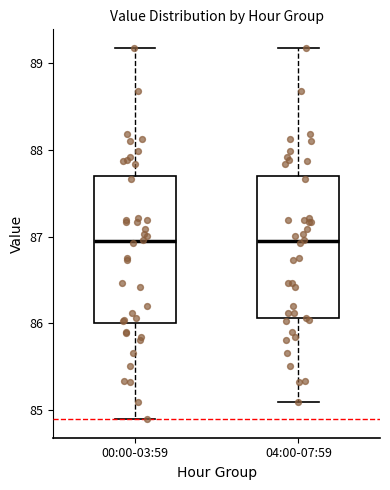

Reading left to right, transcribe this box plot: for each box, give where its median line is, the range the box spans, and where its two whiskers end, as read against the y-axis. The values are not printed on the chart, so give them approximately, as read against the axis.

00:00-03:59: median 86.9, box 86.0 to 87.7, whiskers 84.9 to 89.2
04:00-07:59: median 86.9, box 86.1 to 87.7, whiskers 85.1 to 89.2